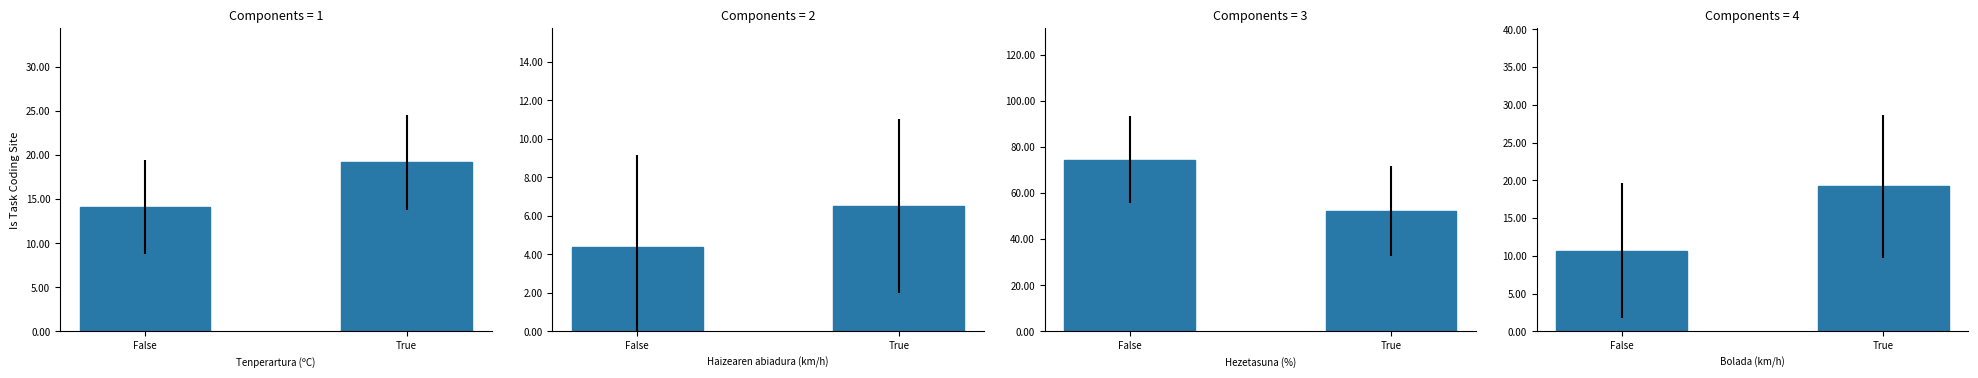

Count the number of categories in the chart.

2